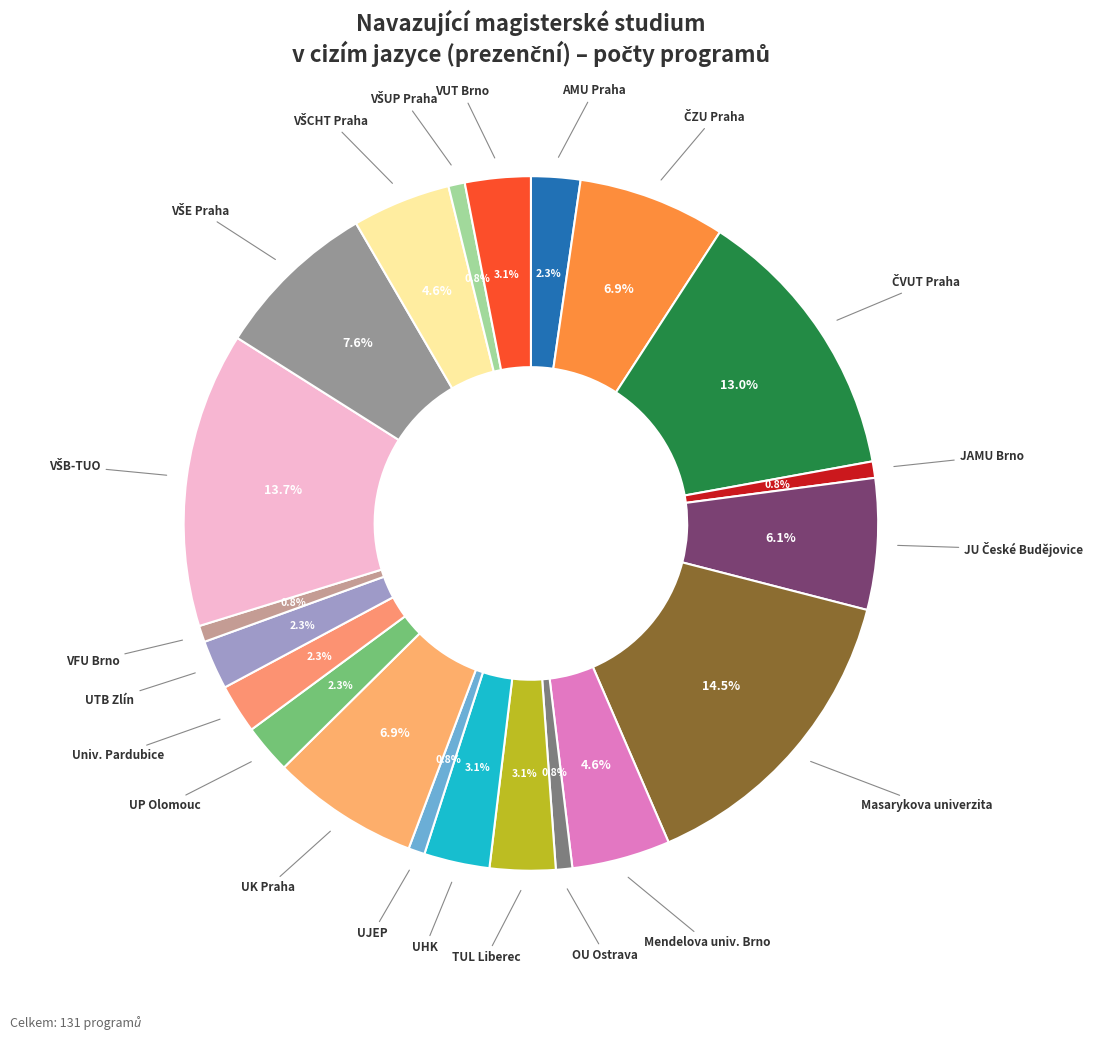

Count the number of slices in the pie.

21